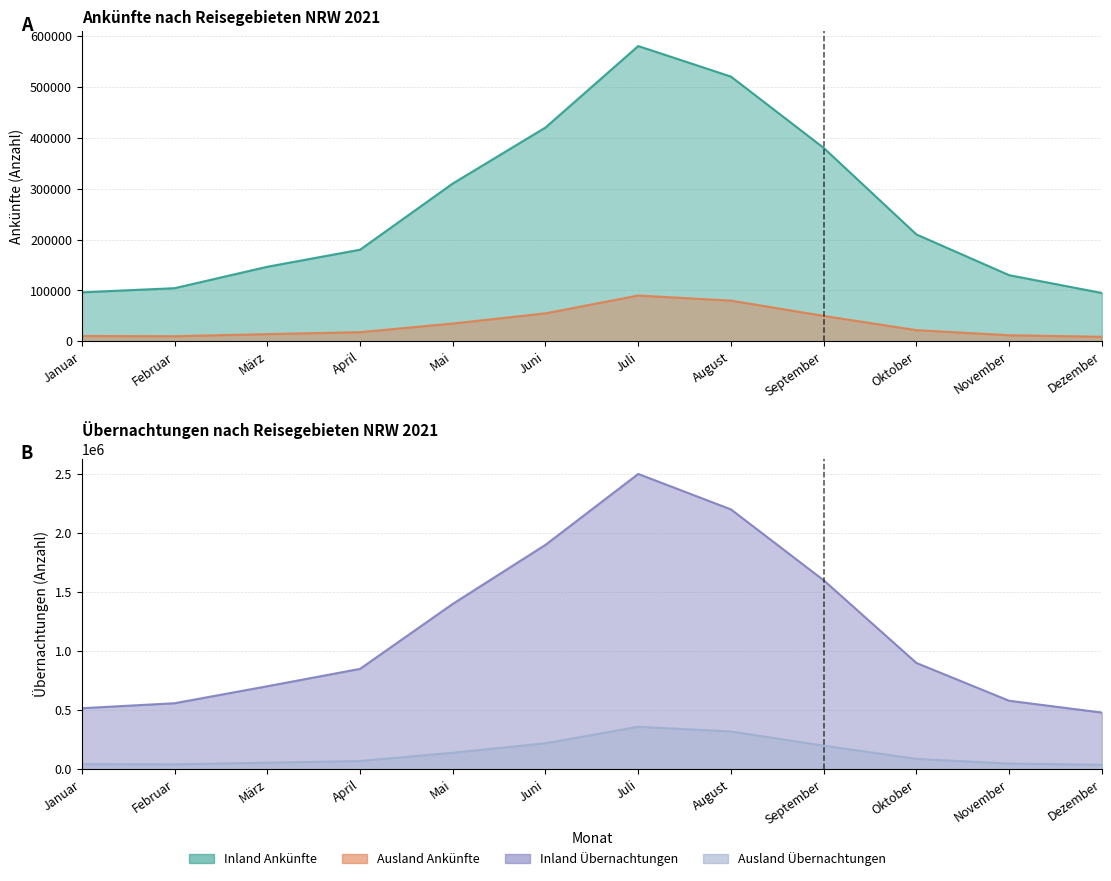

What position from the right is Juni?

7